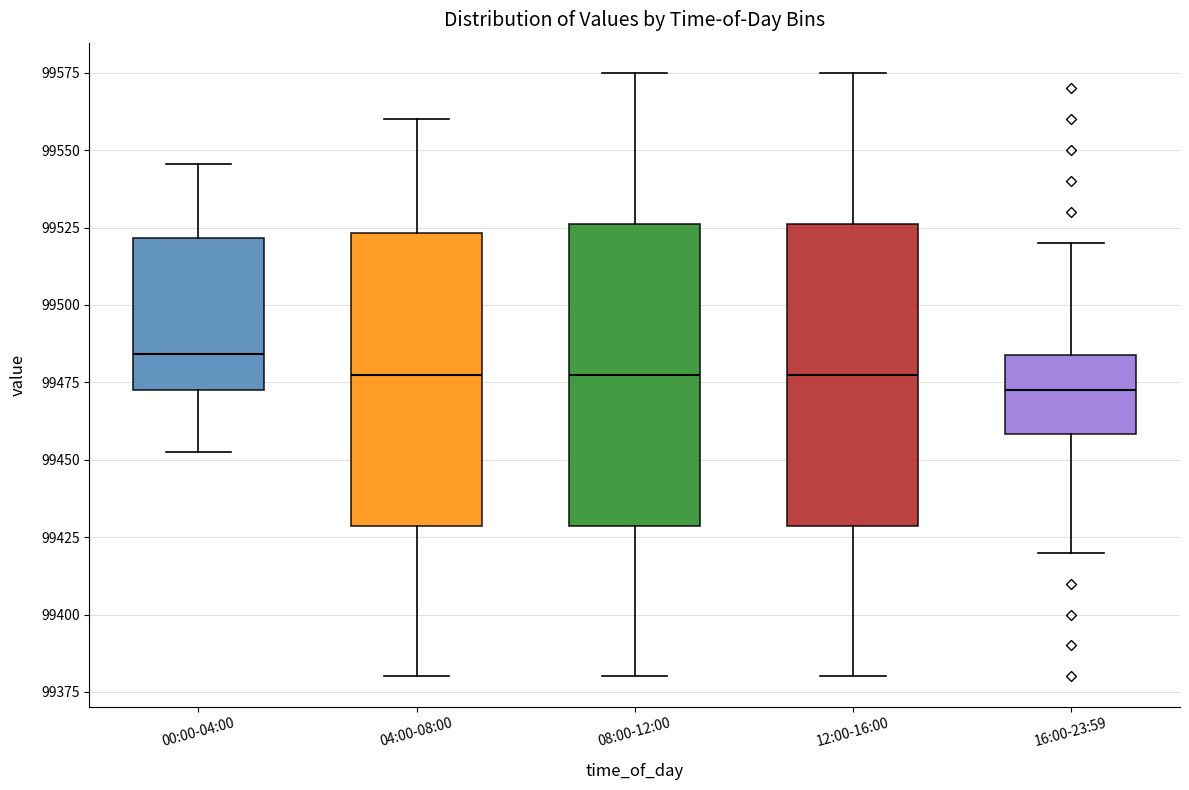

Which box's median line is the lowest?

16:00-23:59